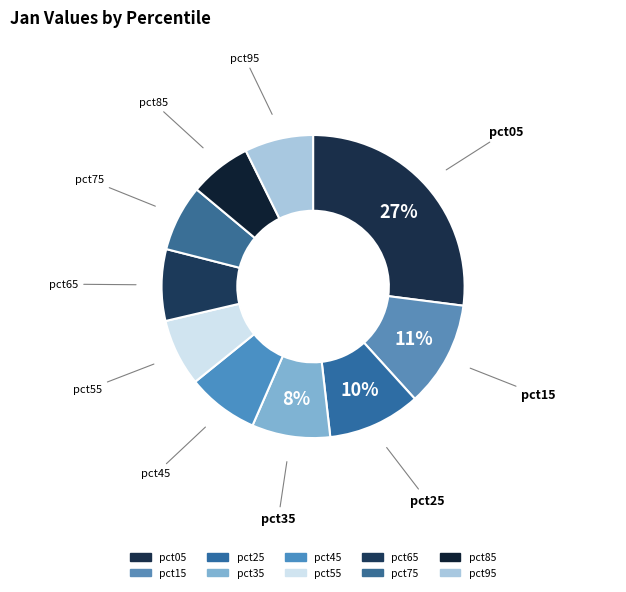

To the nearest percent, what percentage of the pie is pct75?

7%